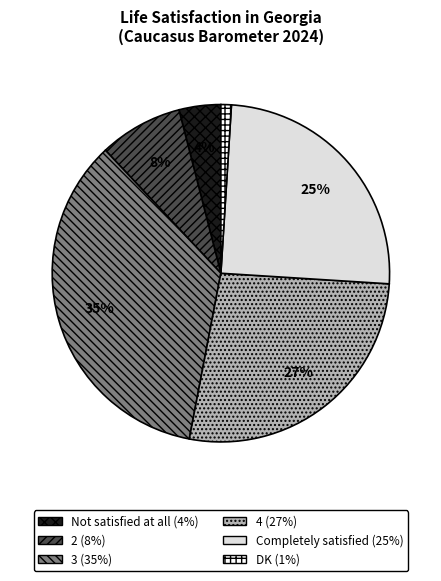

Is it true that Not satisfied at all is 4% of the pie?

True